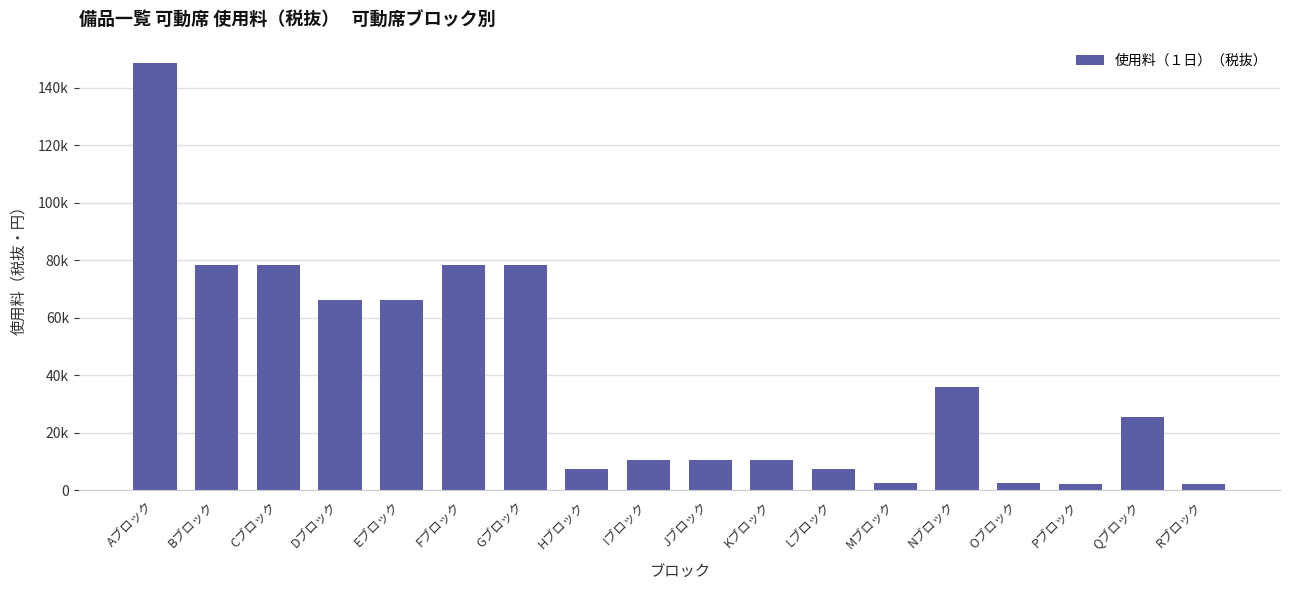

What is the difference between the maximum and minimum values?

146300